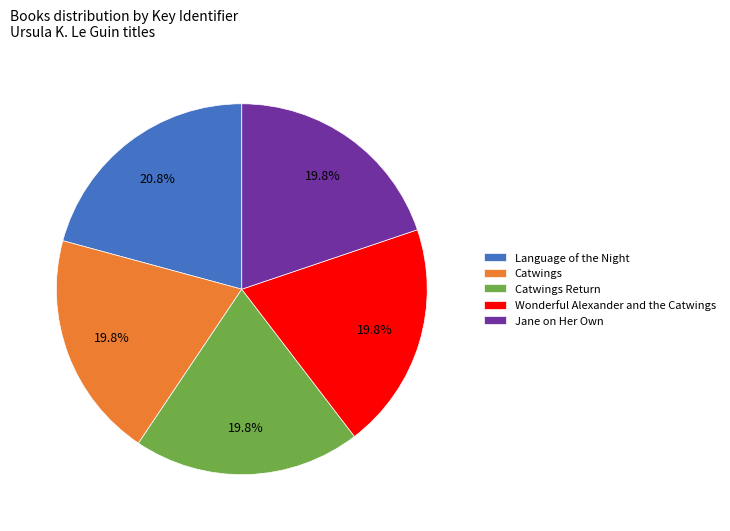

Is it true that Catwings is 33% of the pie?

False